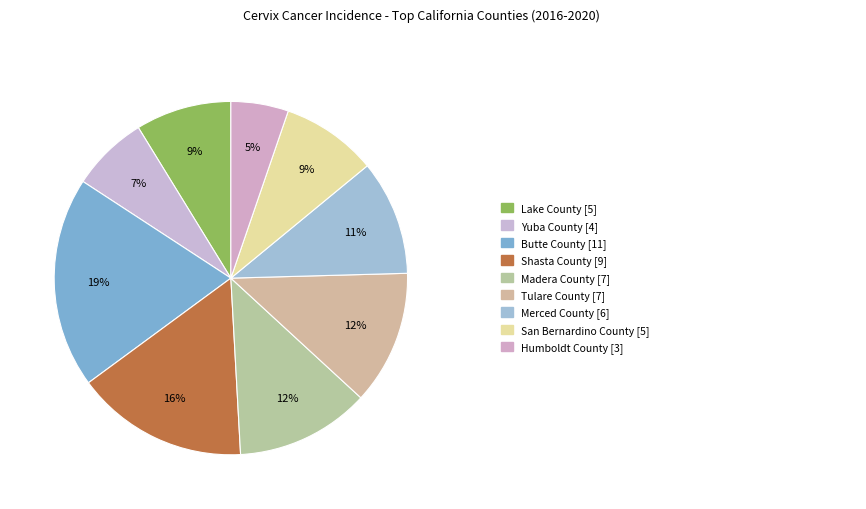

Which category has the biggest portion of the pie?

Butte County